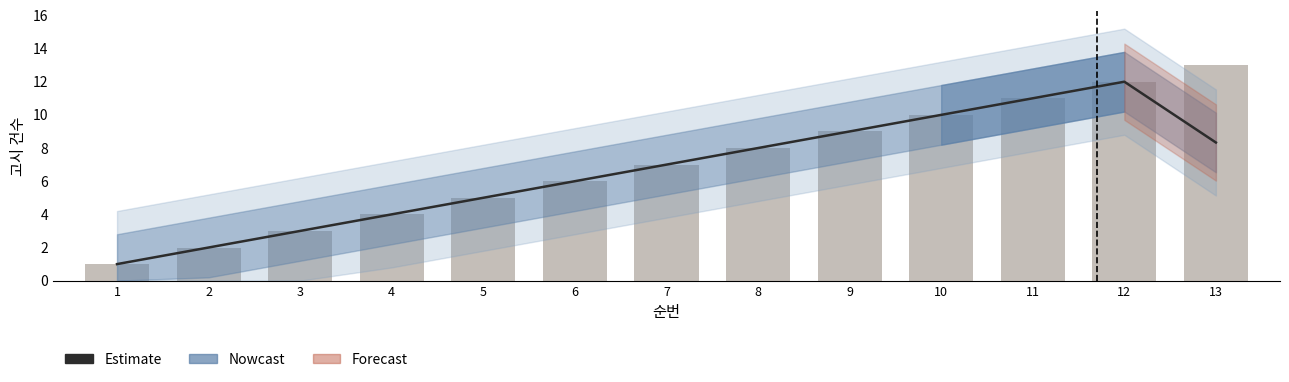

Which category has the lowest value in the 순번 (건수) series?

1